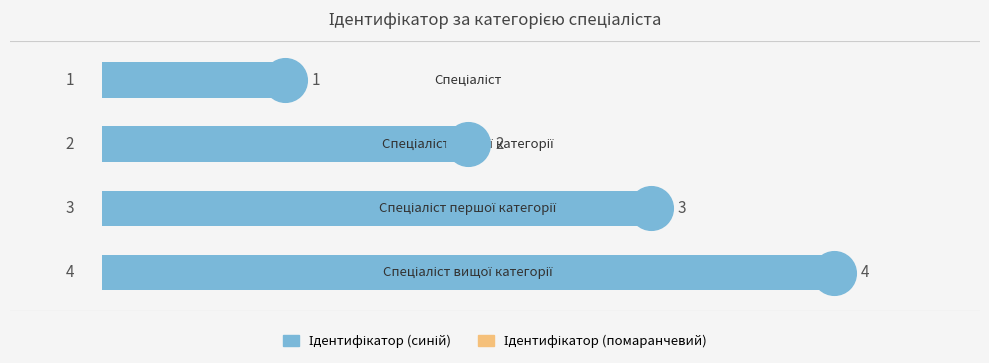

Which series has the largest total across all categories?

Ідентифікатор (синій)